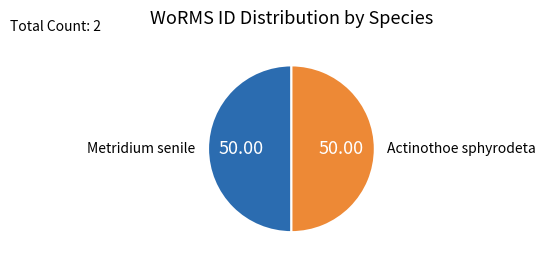

Is it true that Actinothoe sphyrodeta is 50% of the pie?

True